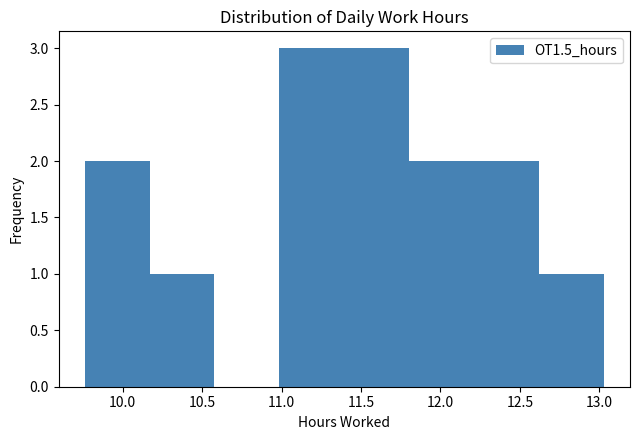

Reading left to right, list every bar in this chart as the range it spans on the x-axis followed by its height. Neither the bar edges nor the heights are printed on the chart, so give them approximately, as read against the axes.

9.75 to 10.15: 2
10.15 to 10.60: 1
10.60 to 11.00: 0
11.00 to 11.40: 3
11.40 to 11.80: 3
11.80 to 12.20: 2
12.20 to 12.60: 2
12.60 to 13.05: 1